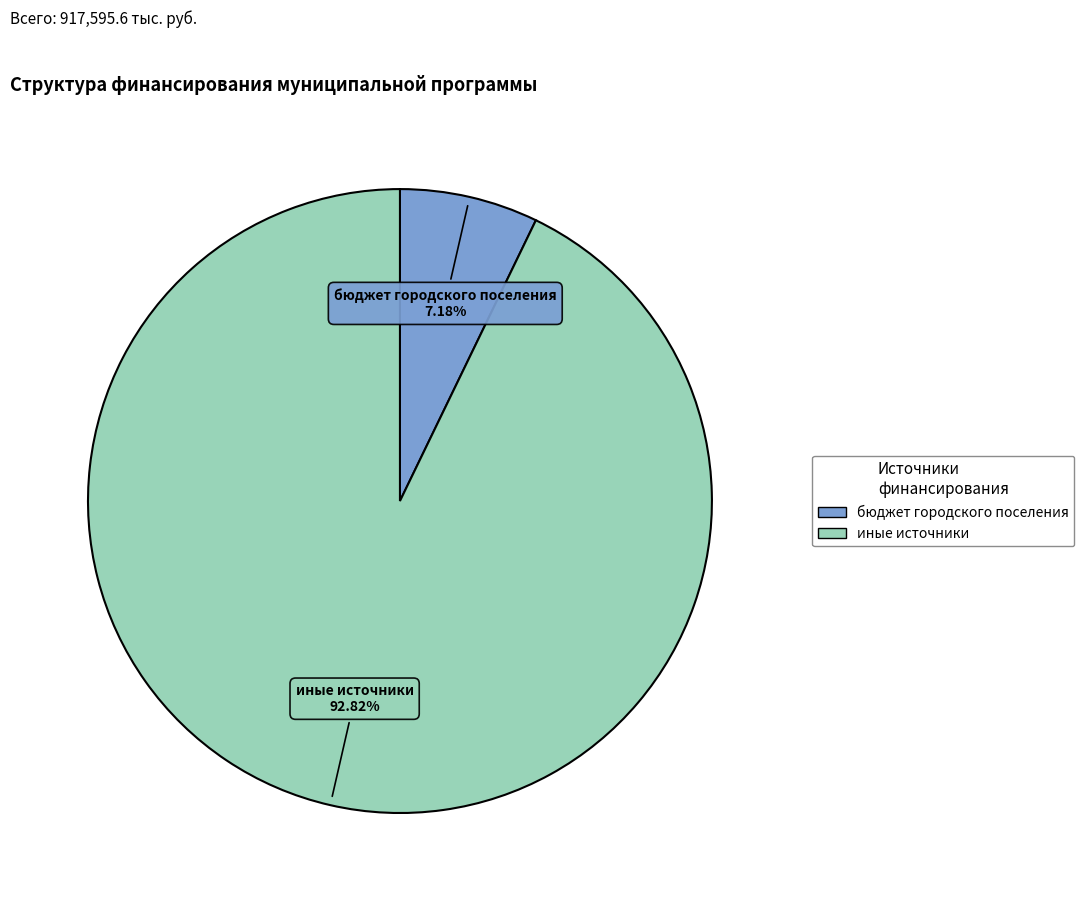

The бюджет городского поселения slice represents 1% of the pie. True or false?

False